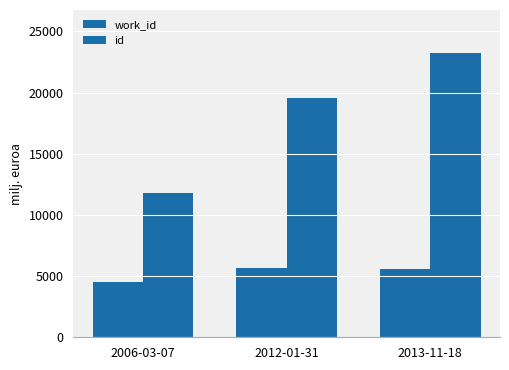

What is the label of the 3rd bar from the right?

2006-03-07